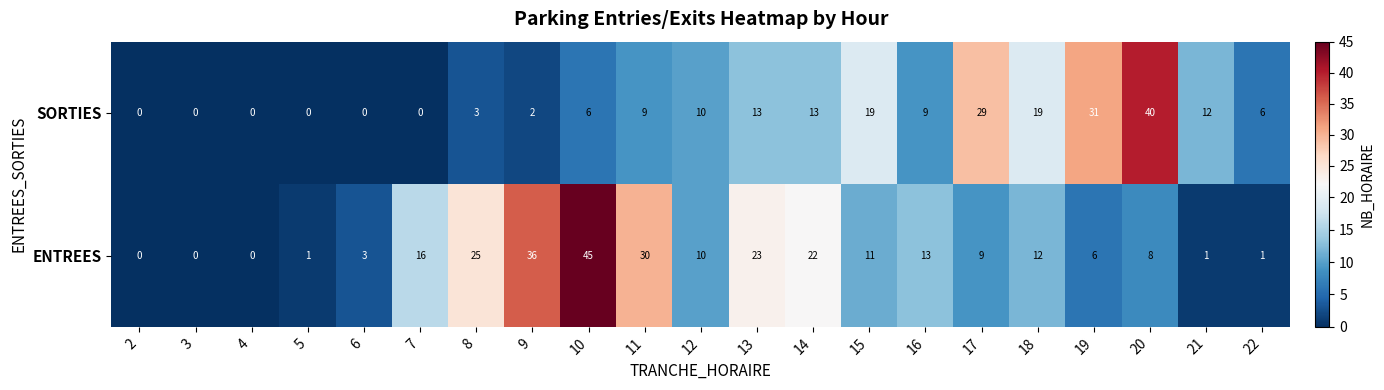

The value of ENTREES at 9 is 36. True or false?

True